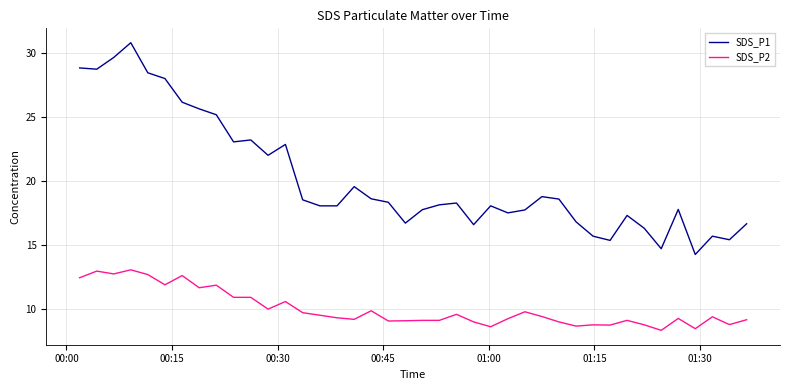

Which series has the largest range (max minus min)?

SDS_P1